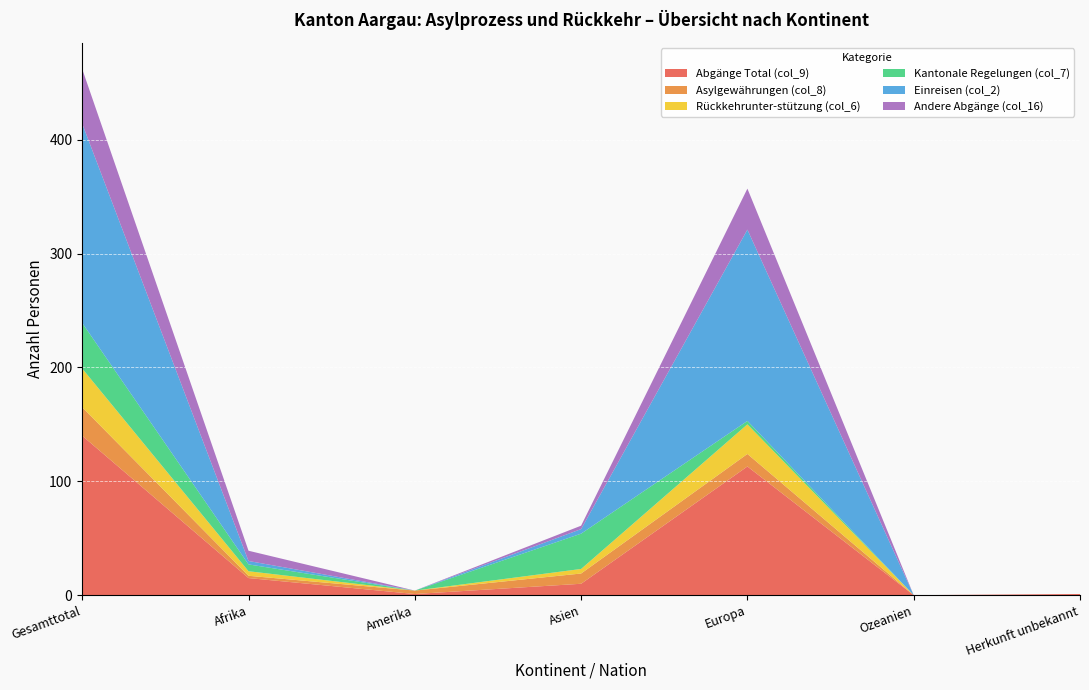

Reading left to right, what are all the values shown in this chart?

Abgänge Total (col_9): 140	15	1	10	113	0	1
Asylgewährungen (col_8): 25	2	3	9	11	0	0
Rückkehrunter-stützung (col_6): 34	4	0	4	26	0	0
Kantonale Regelungen (col_7): 40	6	0	31	3	0	0
Einreisen (col_2): 175	3	0	4	168	0	0
Andere Abgänge (col_16): 48	9	0	3	36	0	0